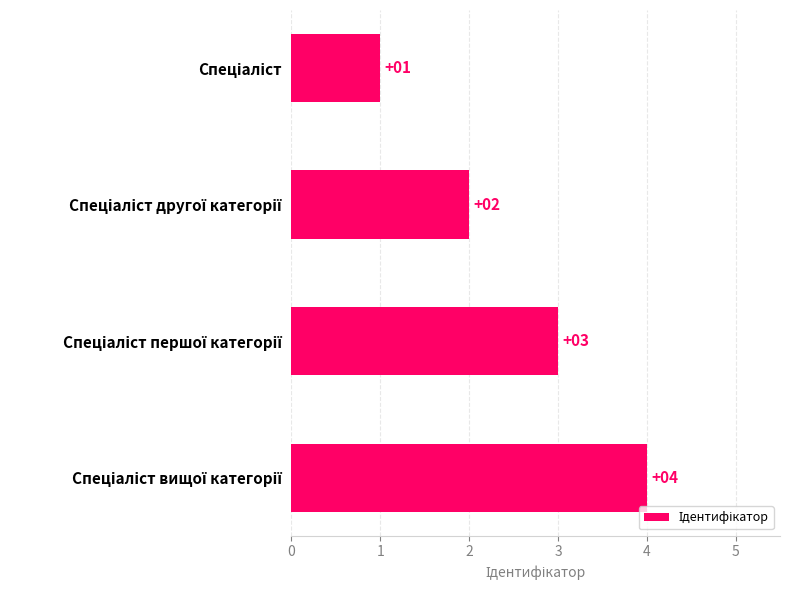

Count the values in the range 2 to 4.

3